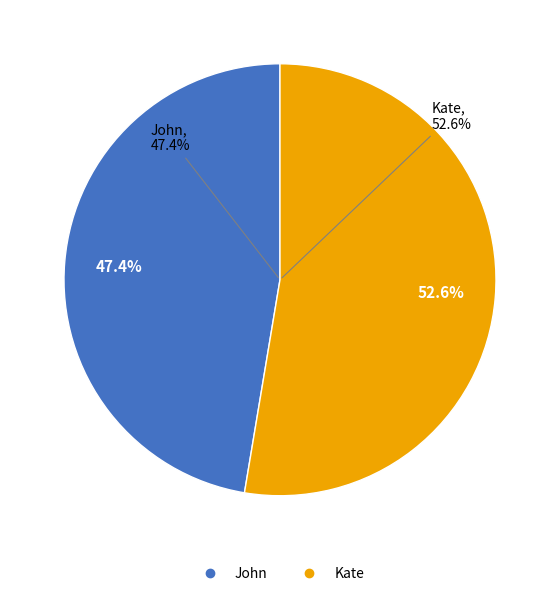

True or false: Kate accounts for 38% of the total.

False